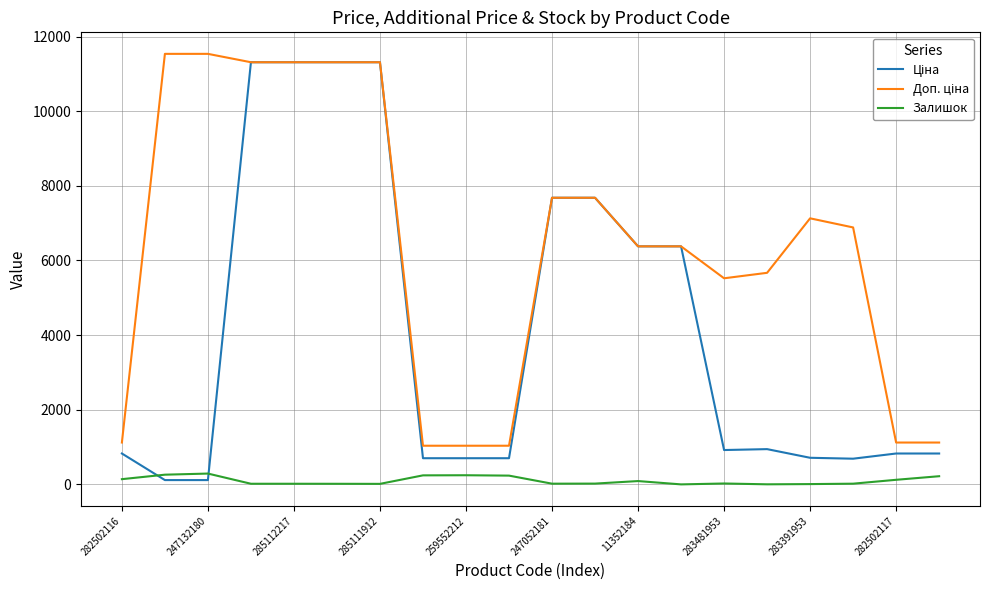

What is the highest value of the Залишок series?

290.0